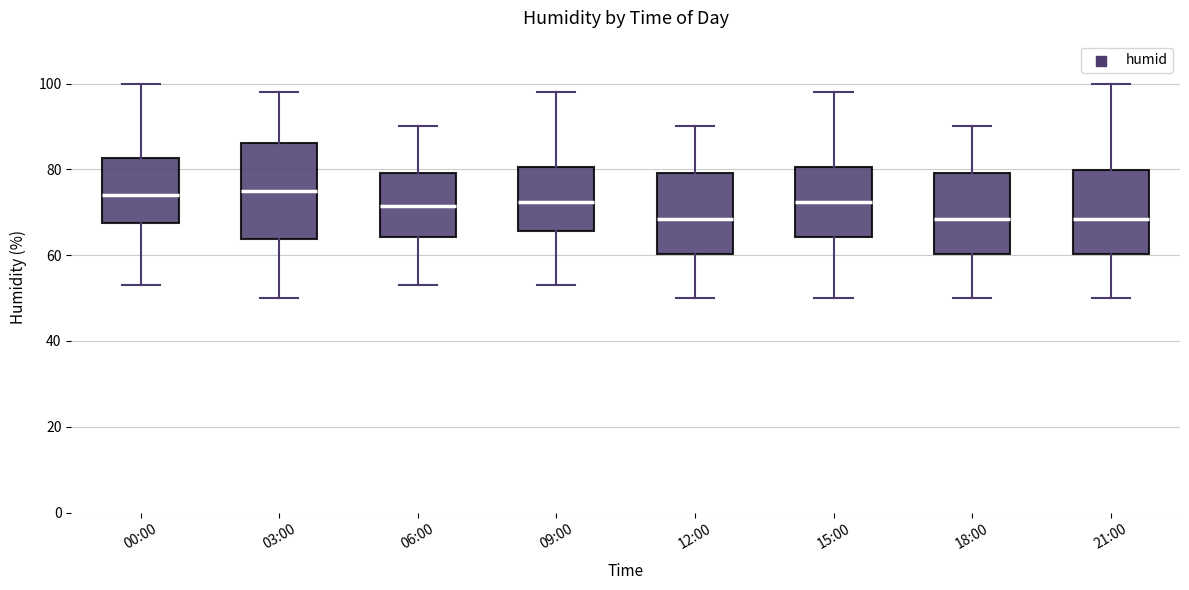

Reading left to right, read every box against the y-axis: the position of its median line, the range the box covers, and the ends of its whiskers. The values are not printed on the chart, so give them approximately, as read against the axis.

00:00: median 74, box 68 to 82, whiskers 54 to 100
03:00: median 76, box 64 to 86, whiskers 50 to 98
06:00: median 72, box 64 to 80, whiskers 54 to 90
09:00: median 72, box 66 to 80, whiskers 54 to 98
12:00: median 68, box 60 to 80, whiskers 50 to 90
15:00: median 72, box 64 to 80, whiskers 50 to 98
18:00: median 68, box 60 to 80, whiskers 50 to 90
21:00: median 68, box 60 to 80, whiskers 50 to 100